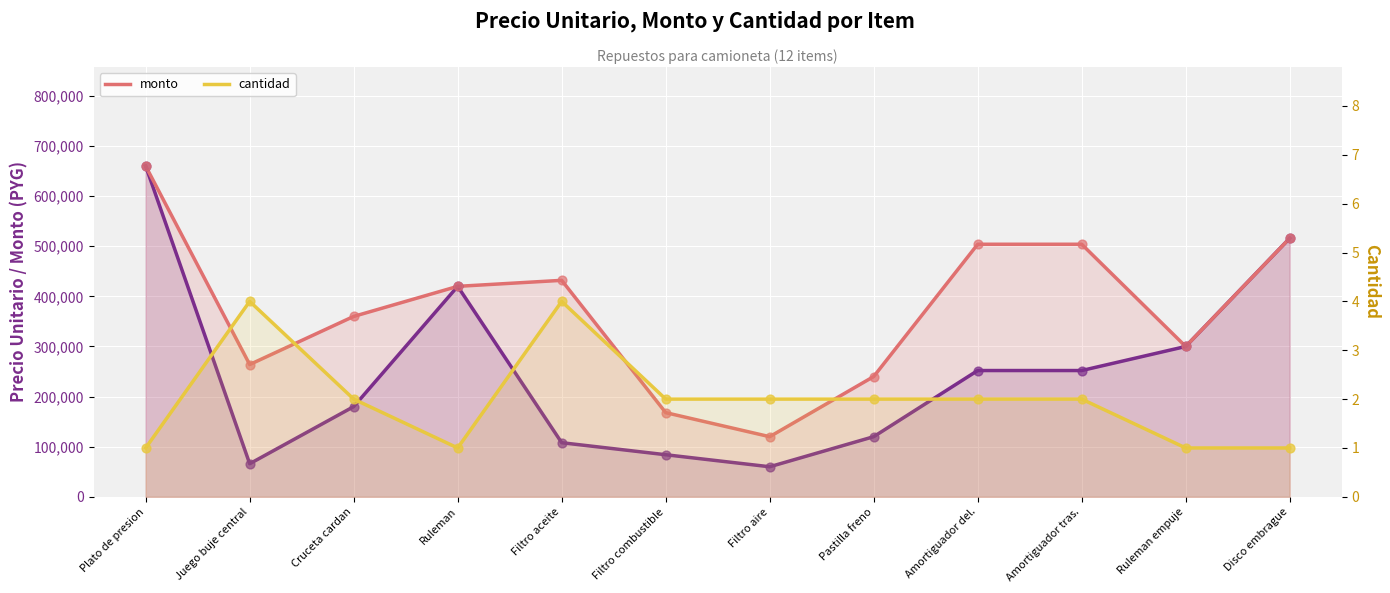

What is the total value across all series at Pastilla freno?

360002